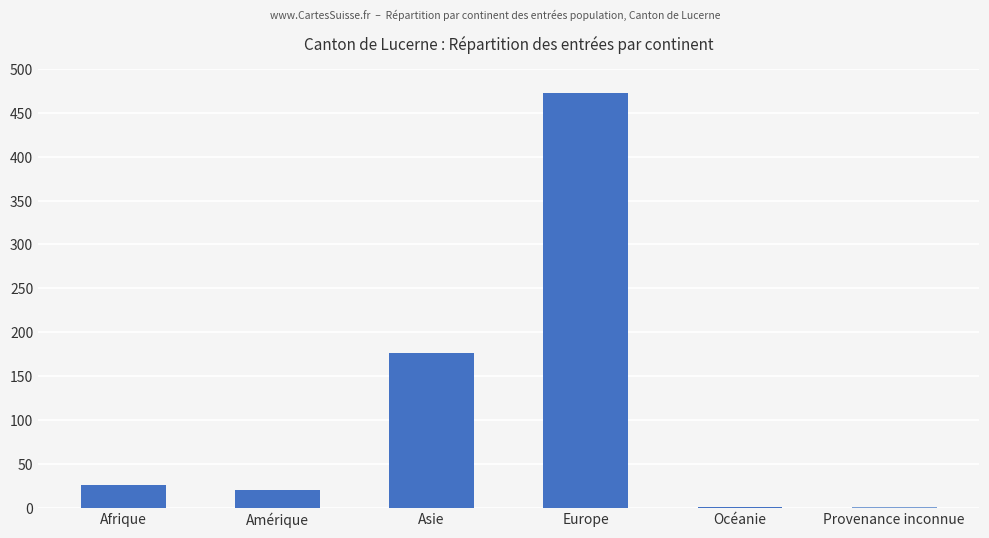

At which label is the value closest to 237?

Asie